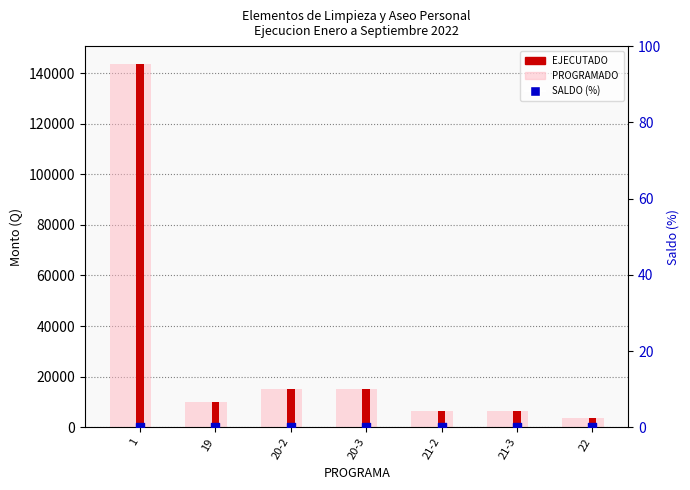

What are all the series names shown in the legend?

PROGRAMADO, EJECUTADO, SALDO (%)